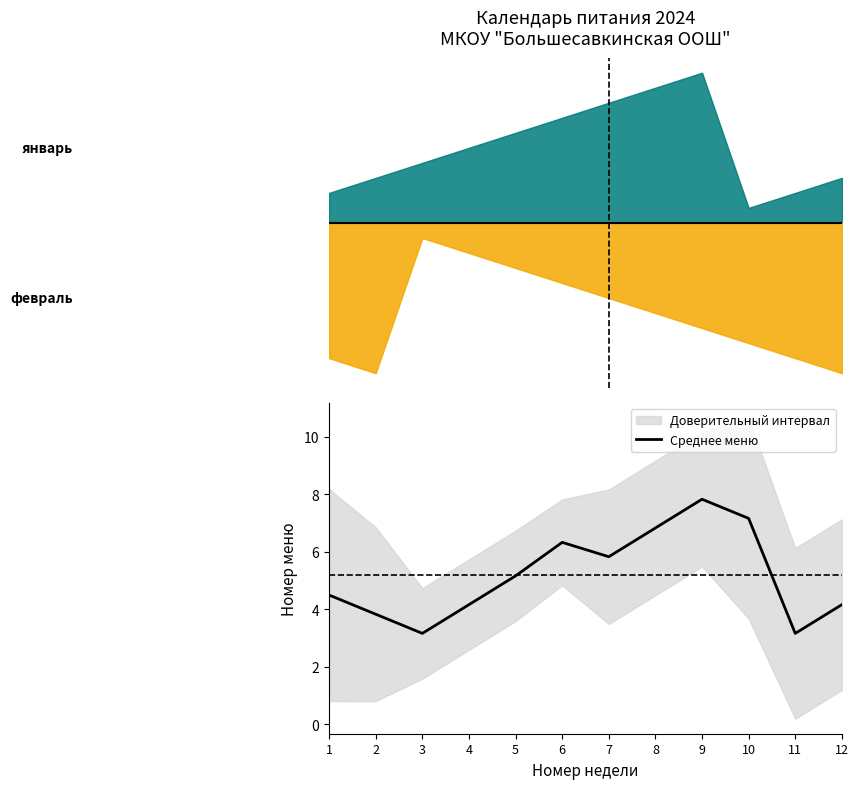

What is the maximum value shown in the chart?

7.8